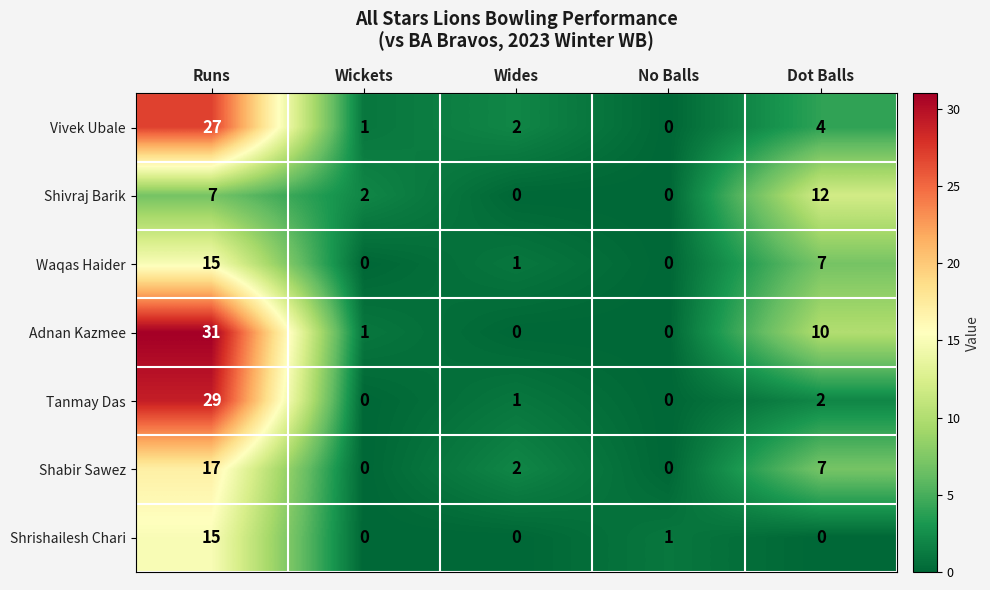

At how many categories does at least one series exceed 4?

2